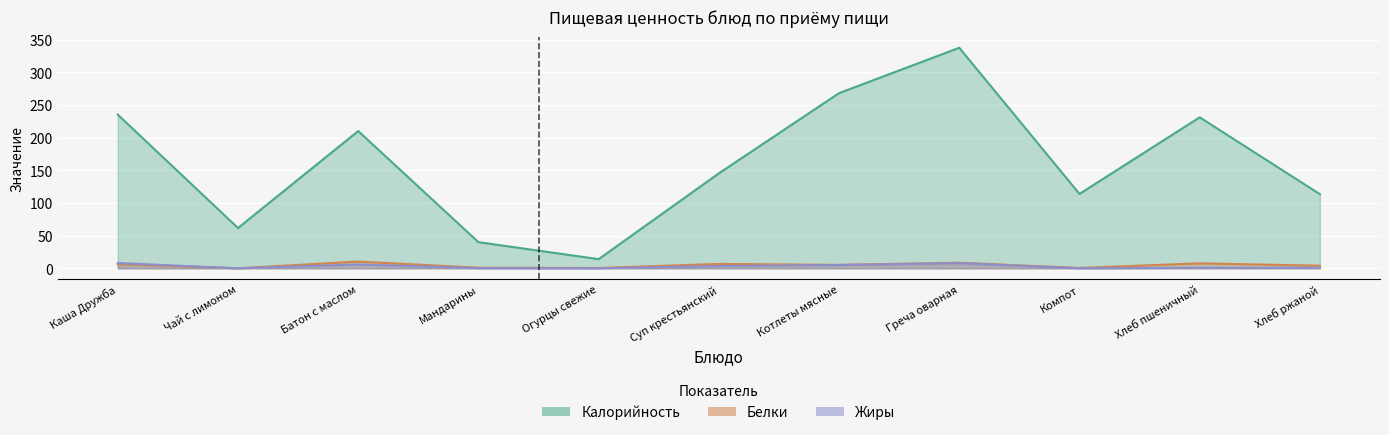

Which label corresponds to the largest value in the chart?

Греча оварная